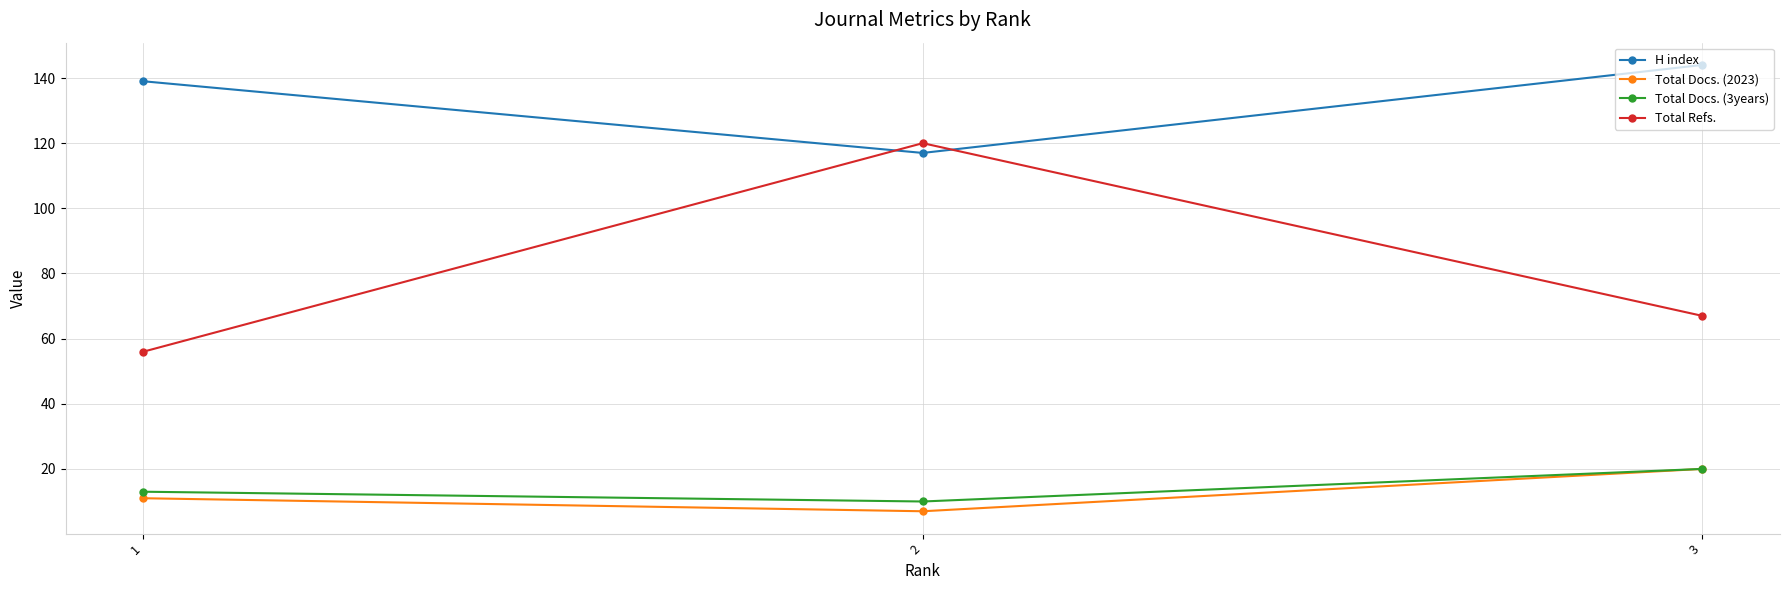

What is the minimum value shown in the chart?

7